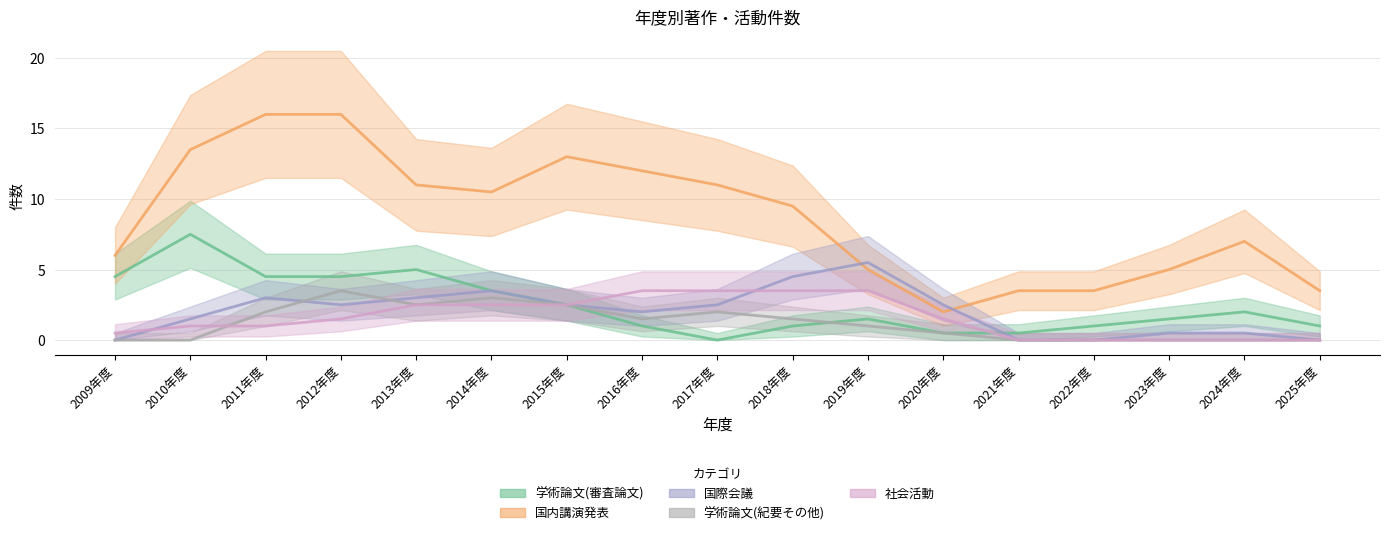

What position from the left is 2024年度?

16